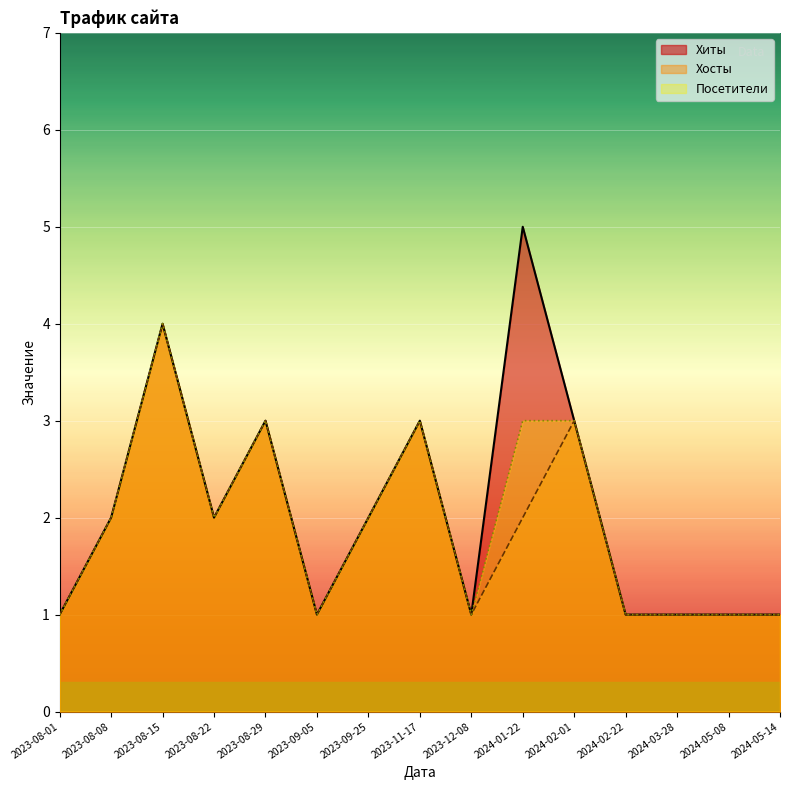

What is the label of the 14th point from the right?

2023-08-08